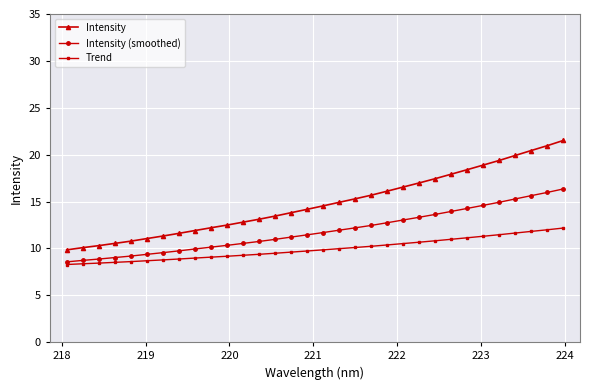

Which series has the largest total across all categories?

Intensity